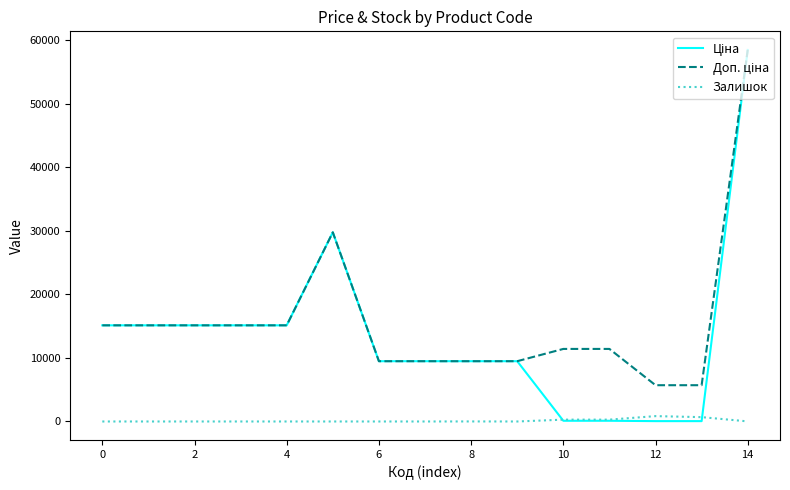

What is the spread (max minus min) of values at 4?

15120.0